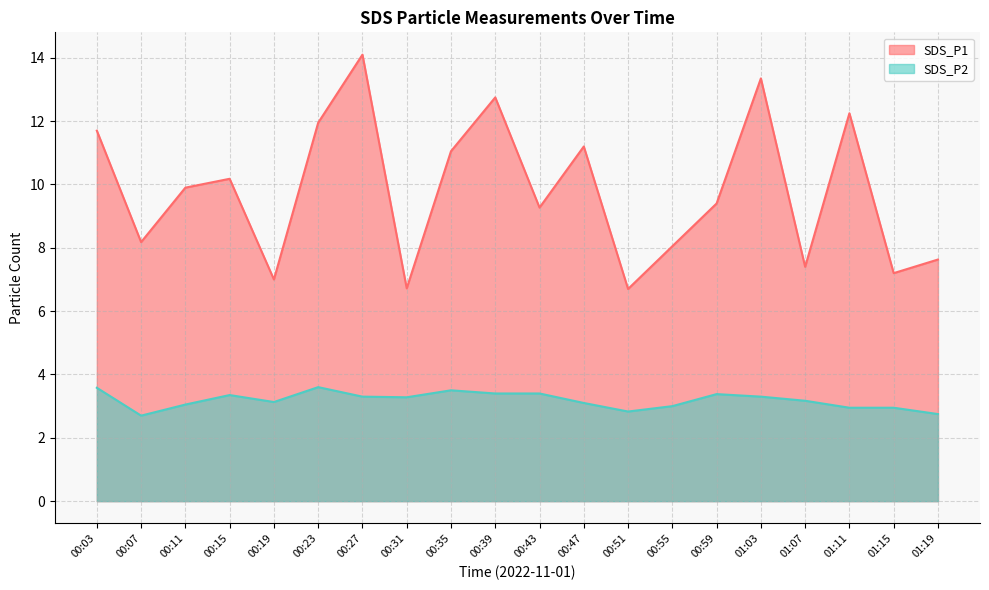

What is the value of the SDS_P2 point at the 3rd from the left?

3.0